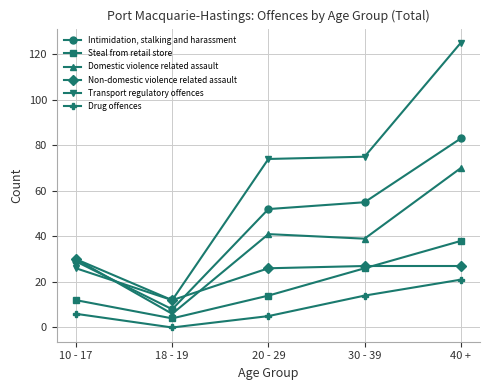

True or false: Transport regulatory offences has a value of 74 at 20 - 29.

True